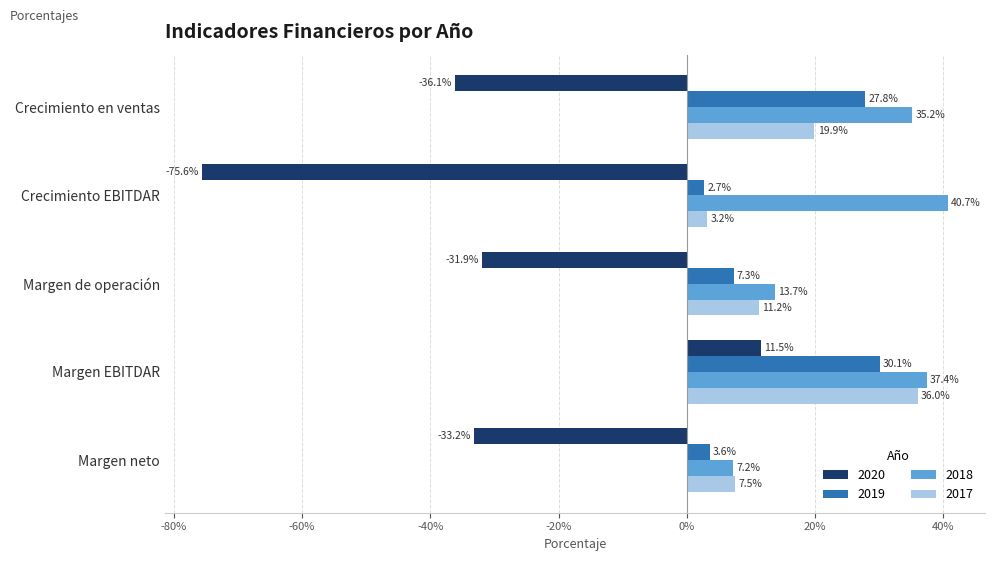

What are all the series names shown in the legend?

2020, 2019, 2018, 2017